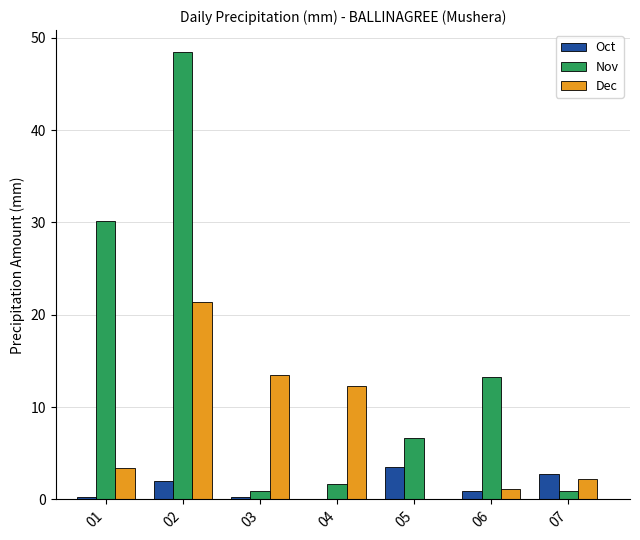

How many data points does each series have?

7